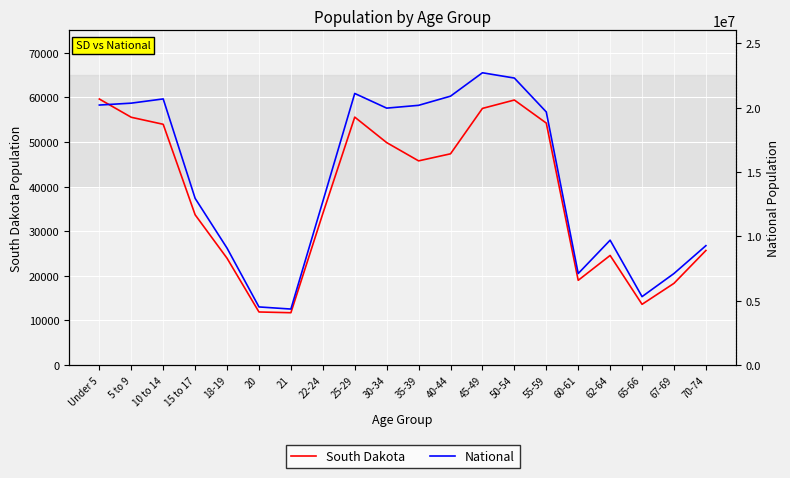

How many data points does each series have?

20